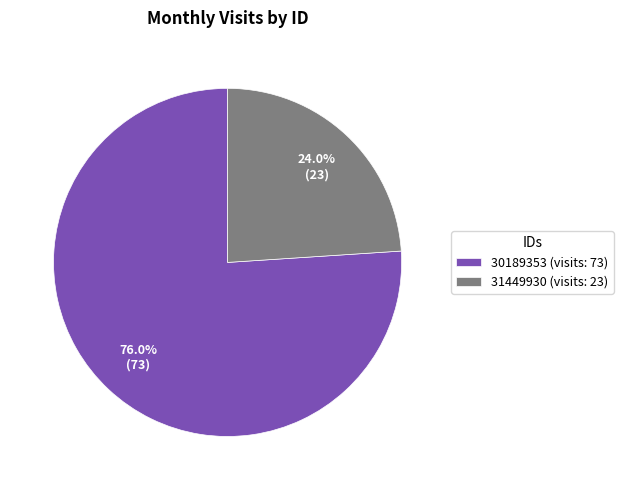

True or false: 31449930 accounts for 24% of the total.

True